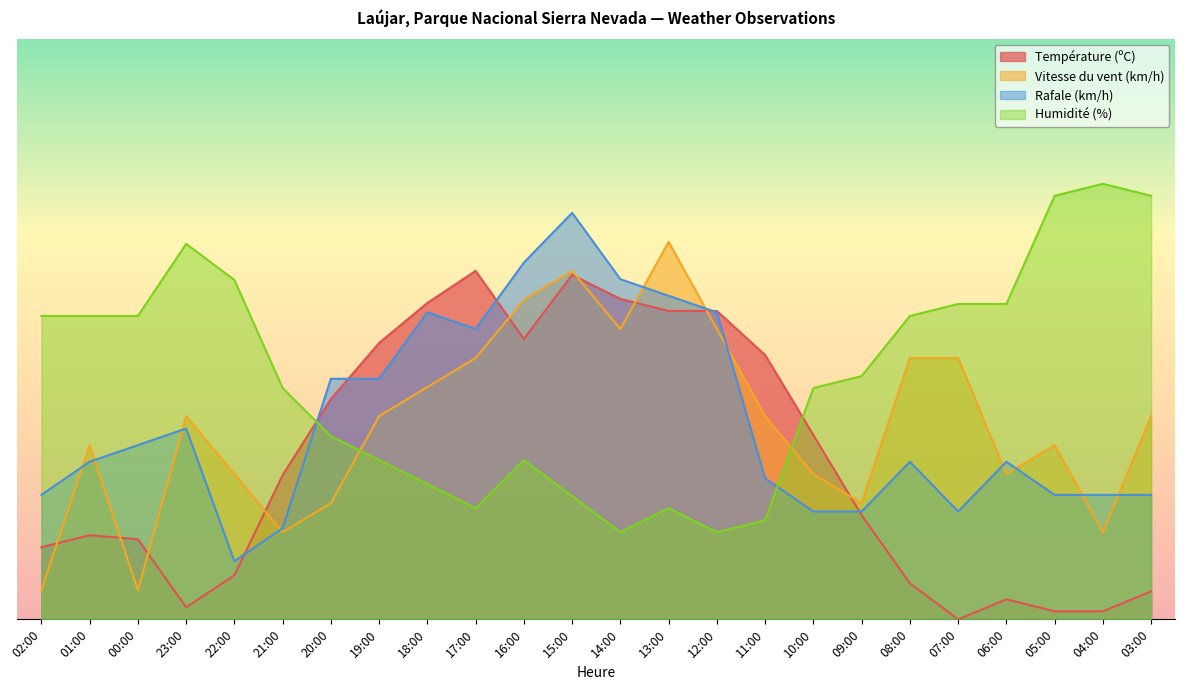

How many values in the Rafale (km/h) series are below 27?

10